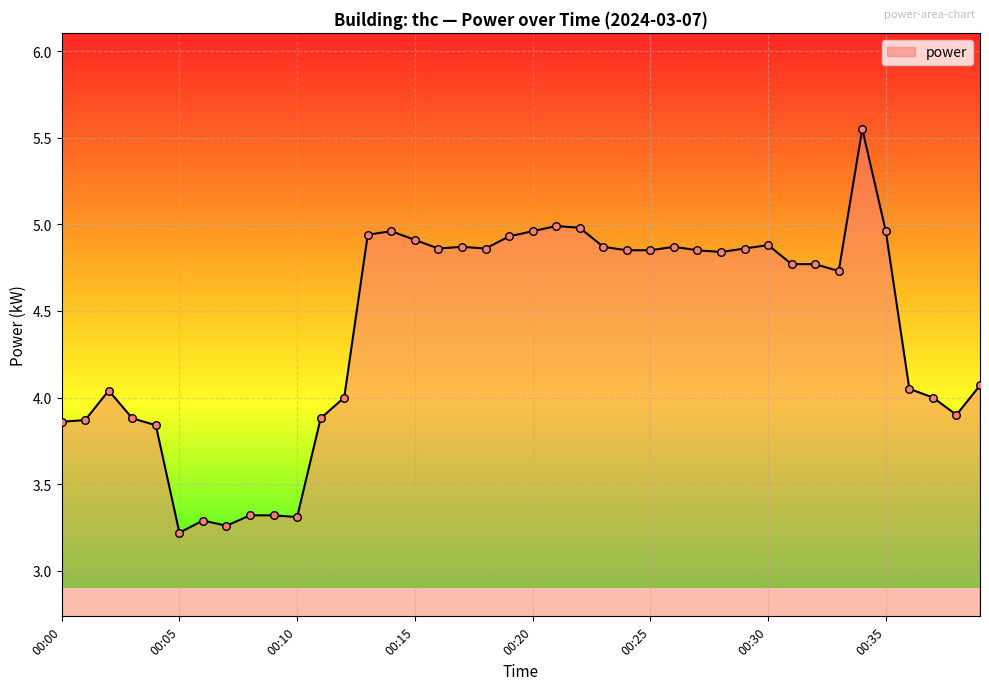

What is the minimum value shown in the chart?

3.2